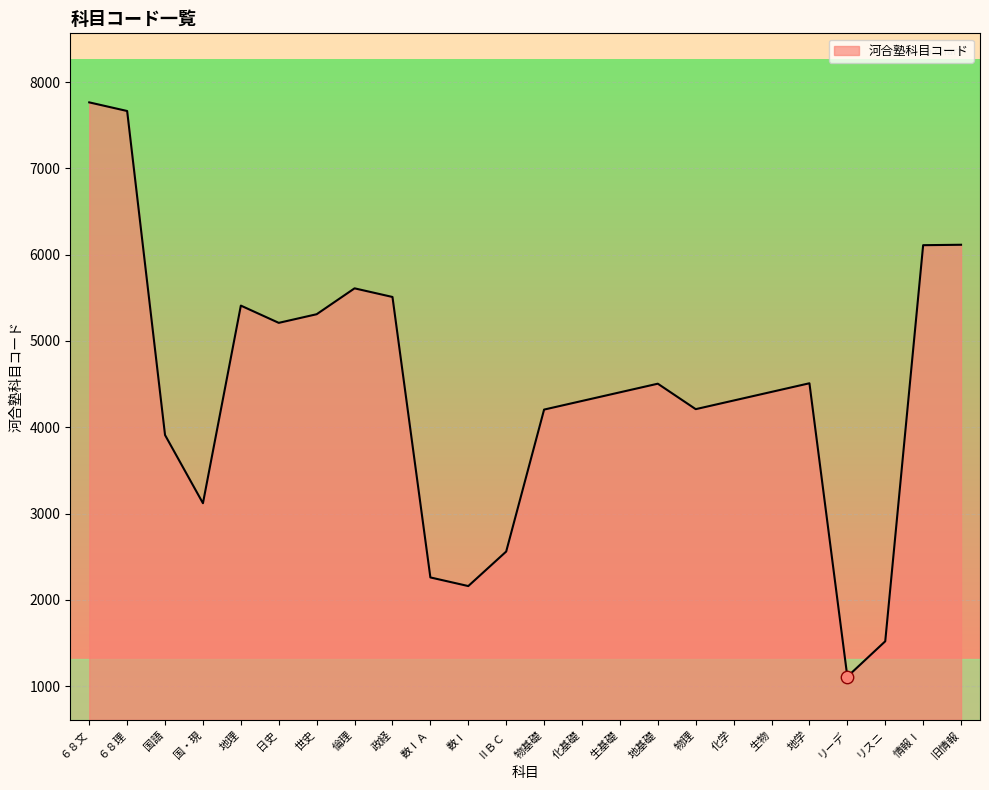

Approximately how many times larger is the value at 地理 compared to 地基礎?

1.2